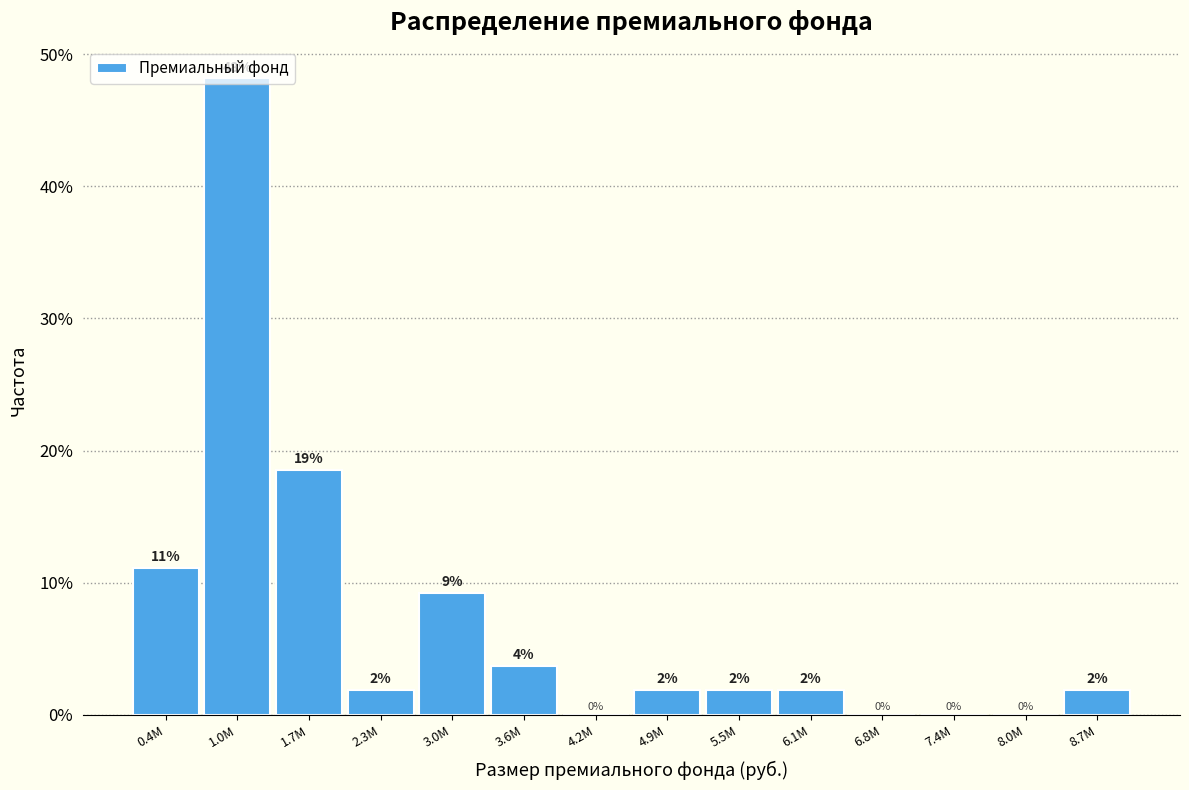

Are the bars horizontal?

No